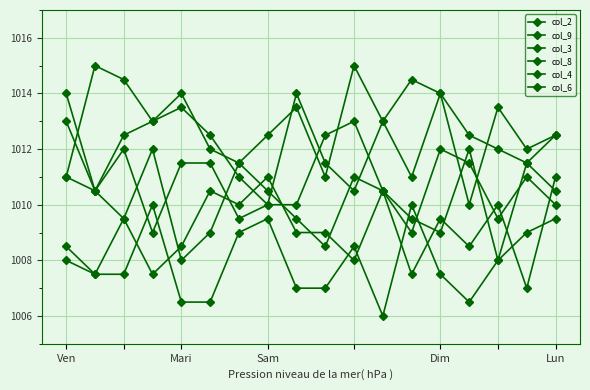

How many data points does each series have?

18